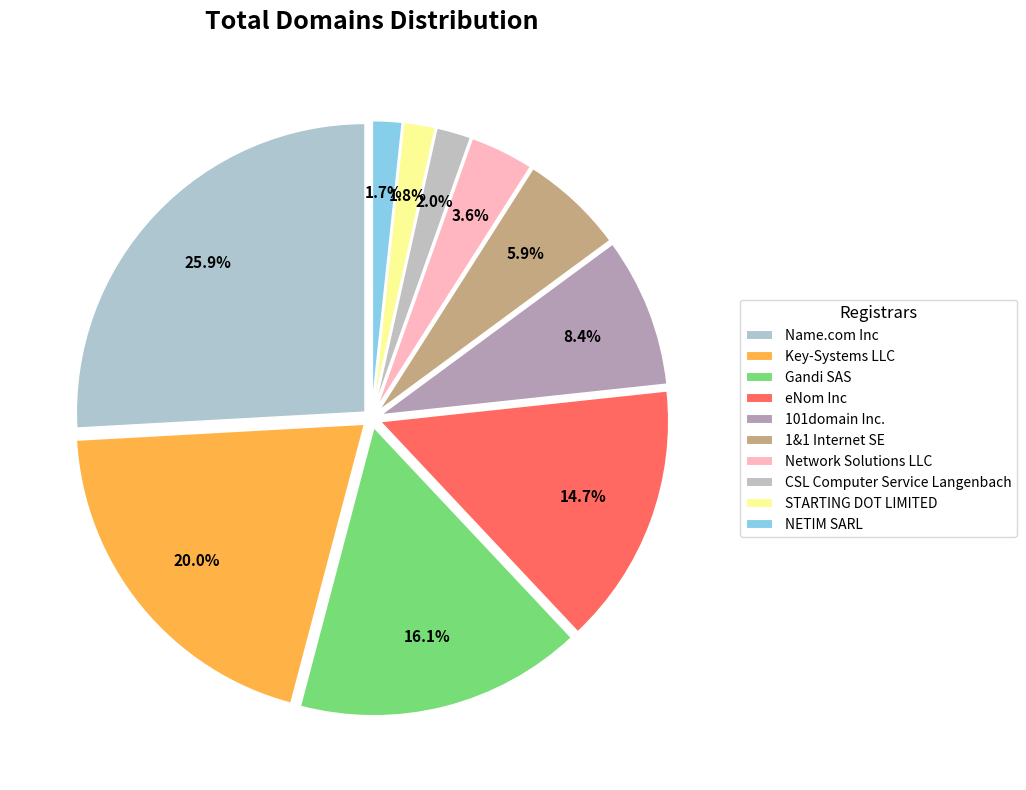

How many segments does this pie chart have?

10